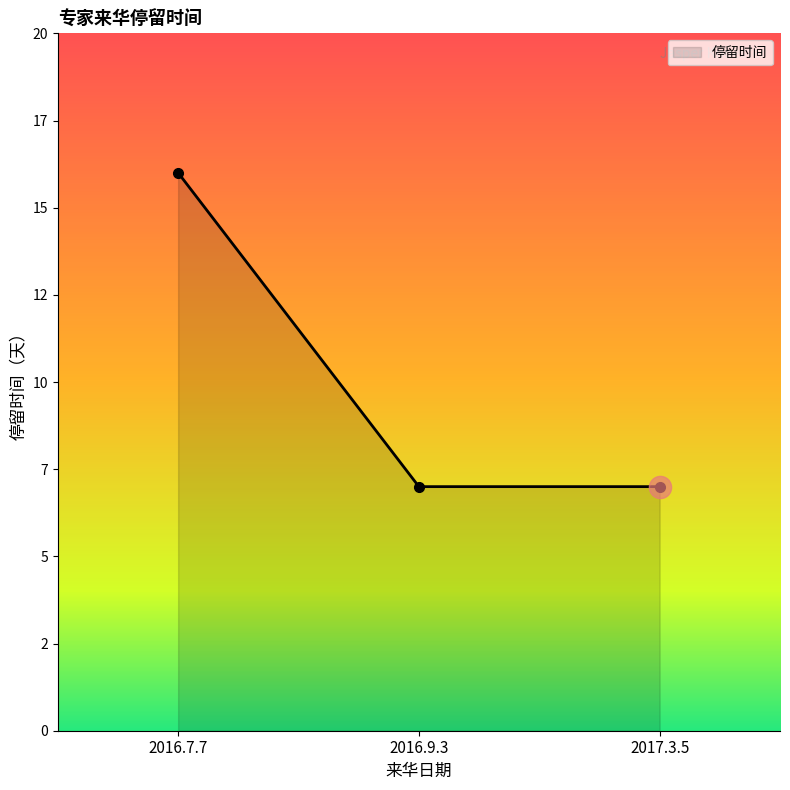

The value at 2016.7.7 is 27. True or false?

False